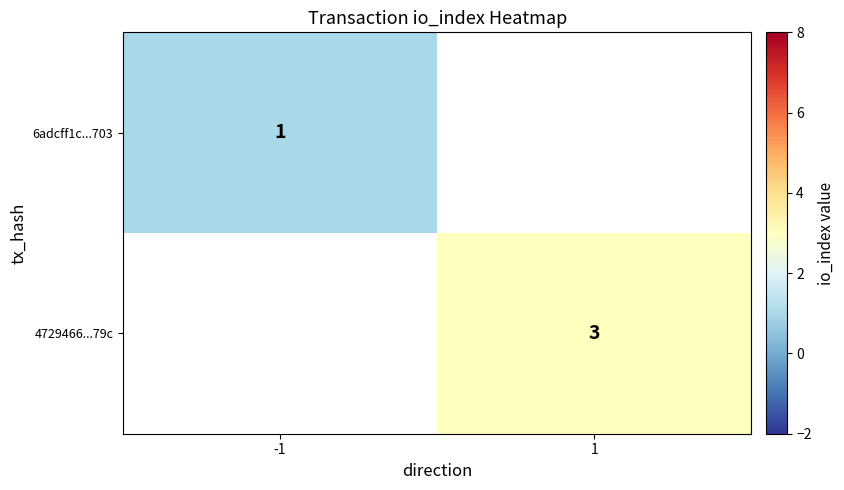

The 4729466...79c series shows 3 at 1. True or false?

True